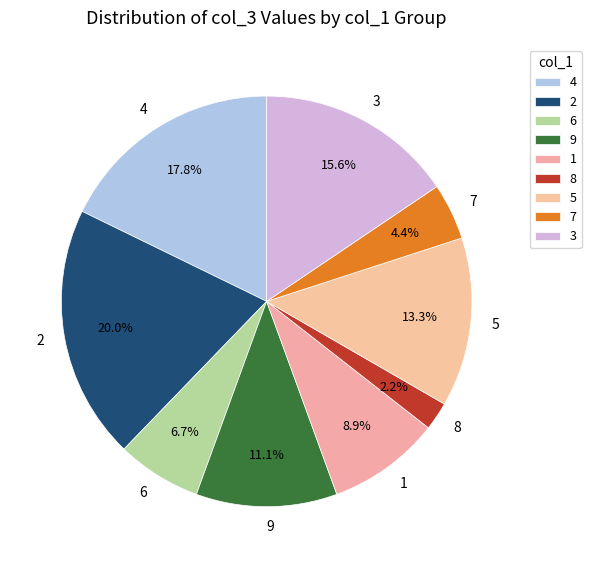

What is the smallest slice in the pie chart?

8